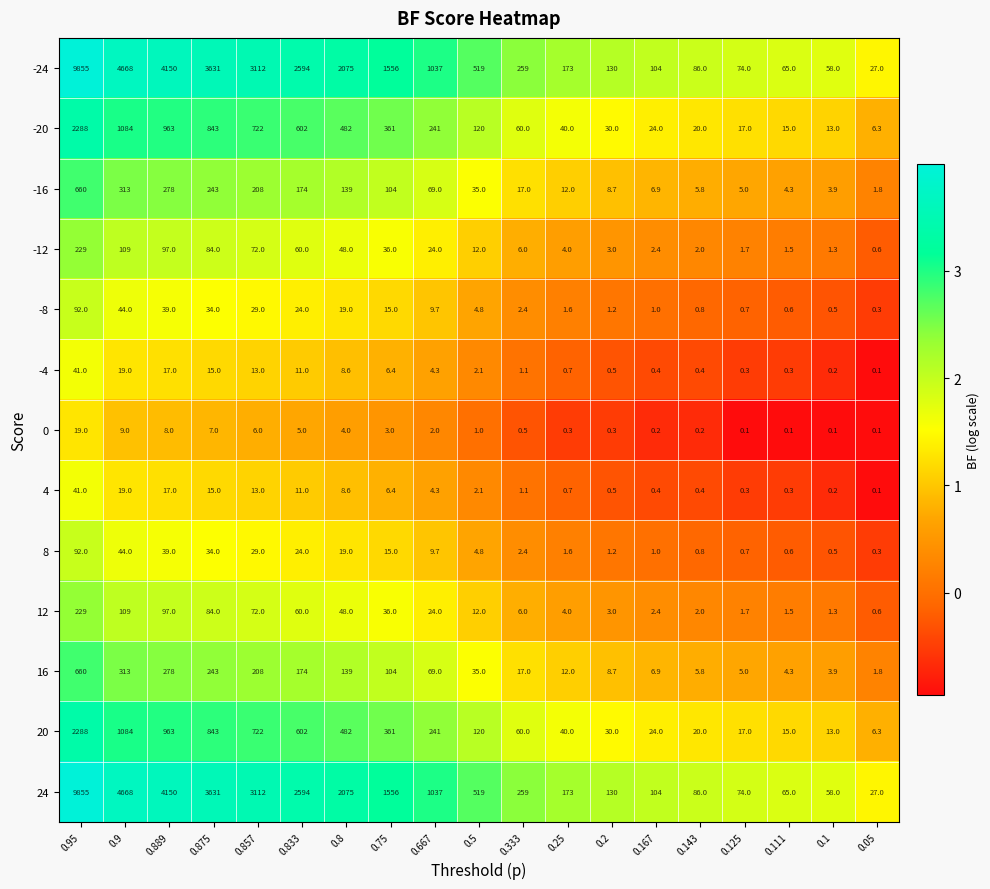

What is the spread (max minus min) of values at 0.333?

258.5